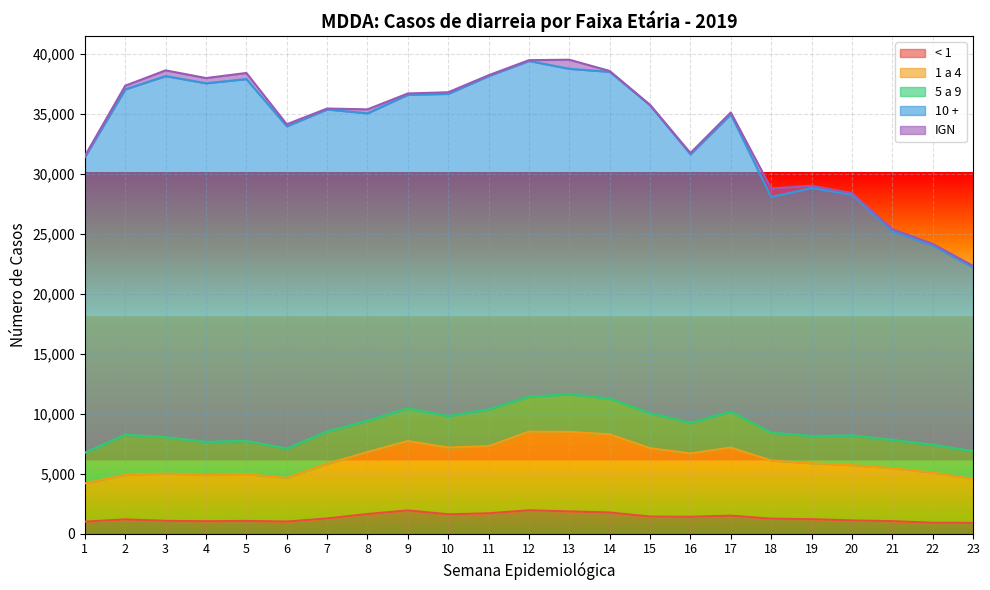

At which label does IGN first exceed 143?

2